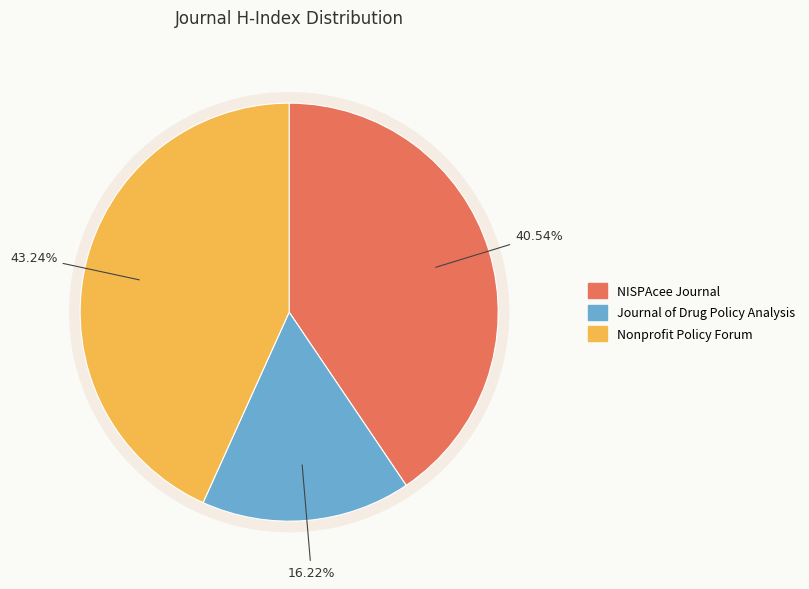

Does Journal of Drug Policy Analysis represent more than half of the total?

No